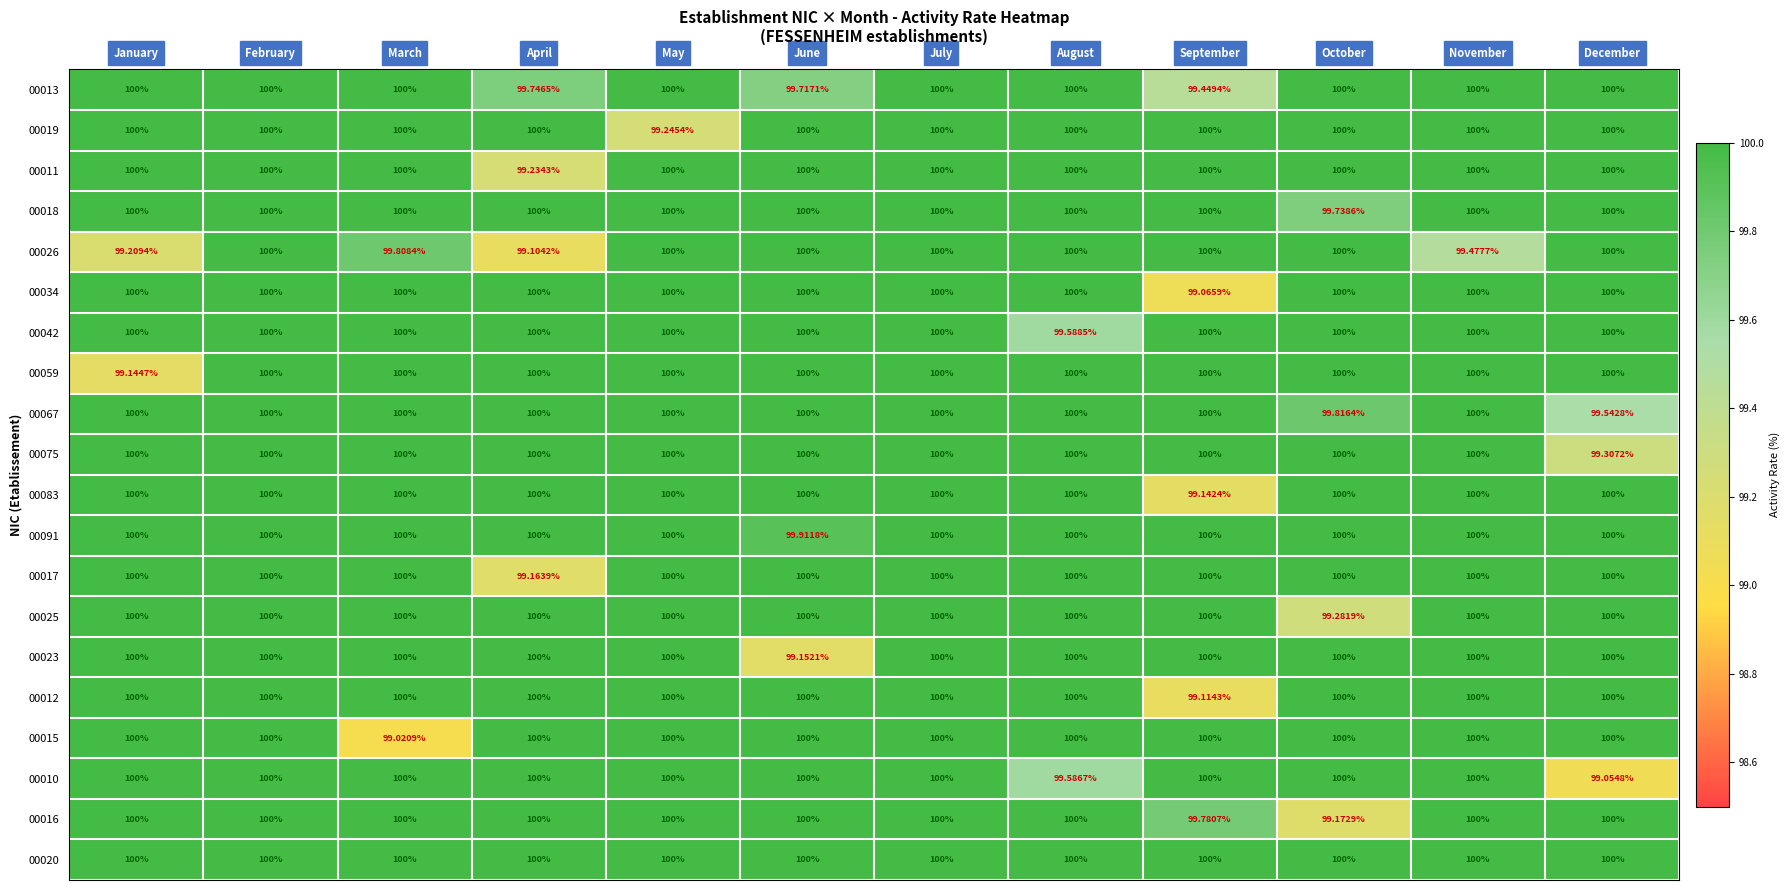

Which category has the lowest value across all series?

March